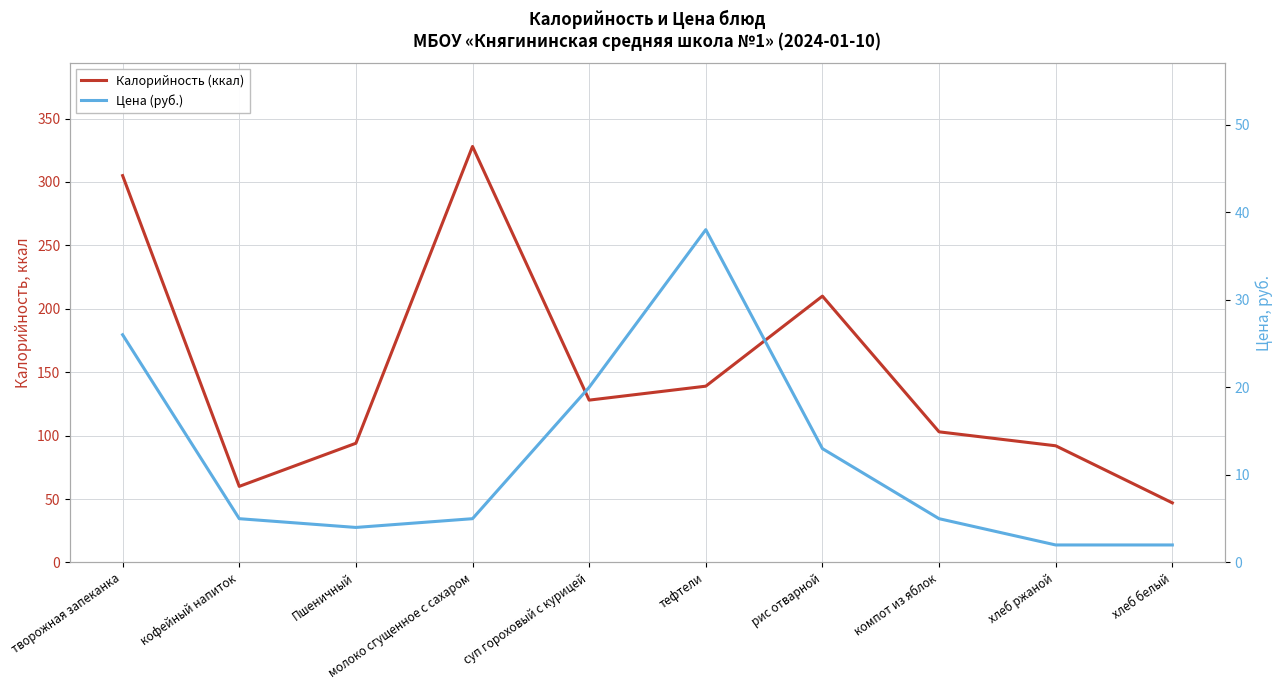

Where does the Цена (руб.) series first go above 5?

творожная запеканка